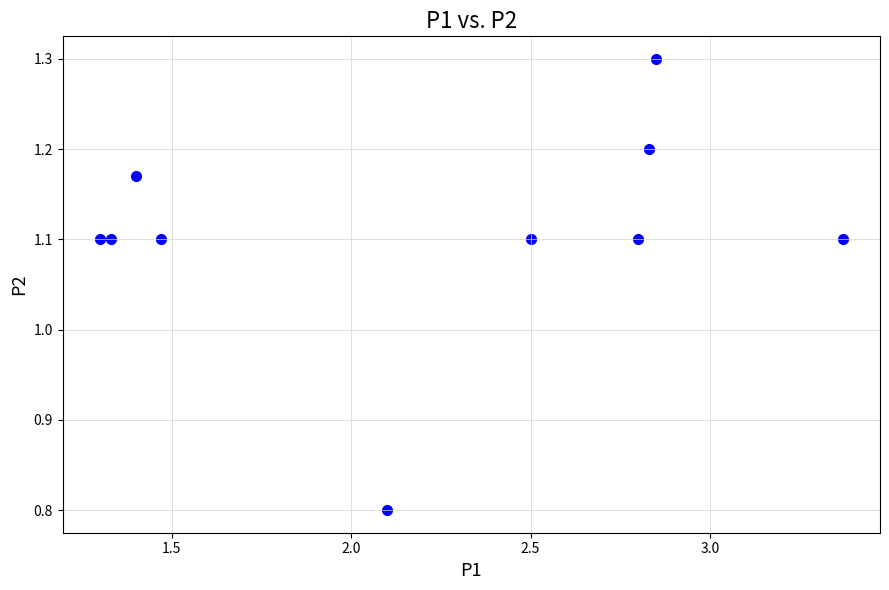

What is the range of X values (max minus min)?

2.1